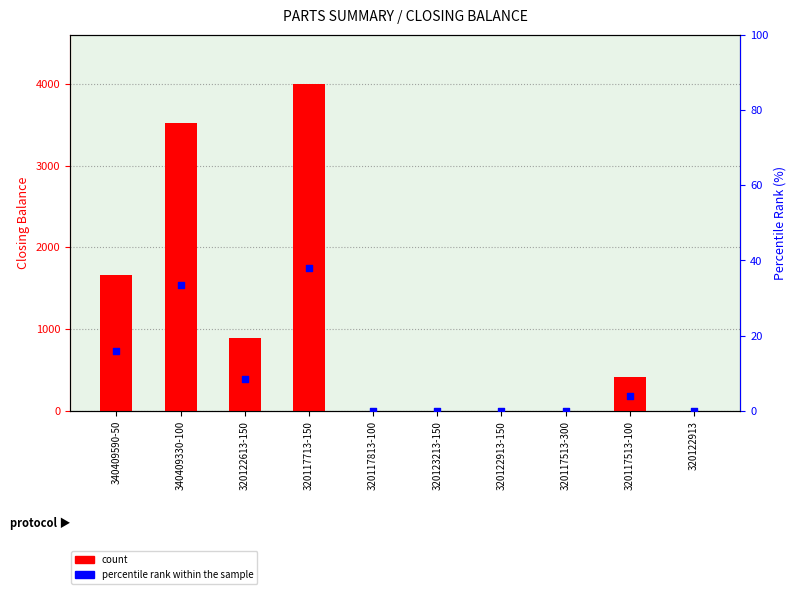

Which series contains the lowest Y value?

count